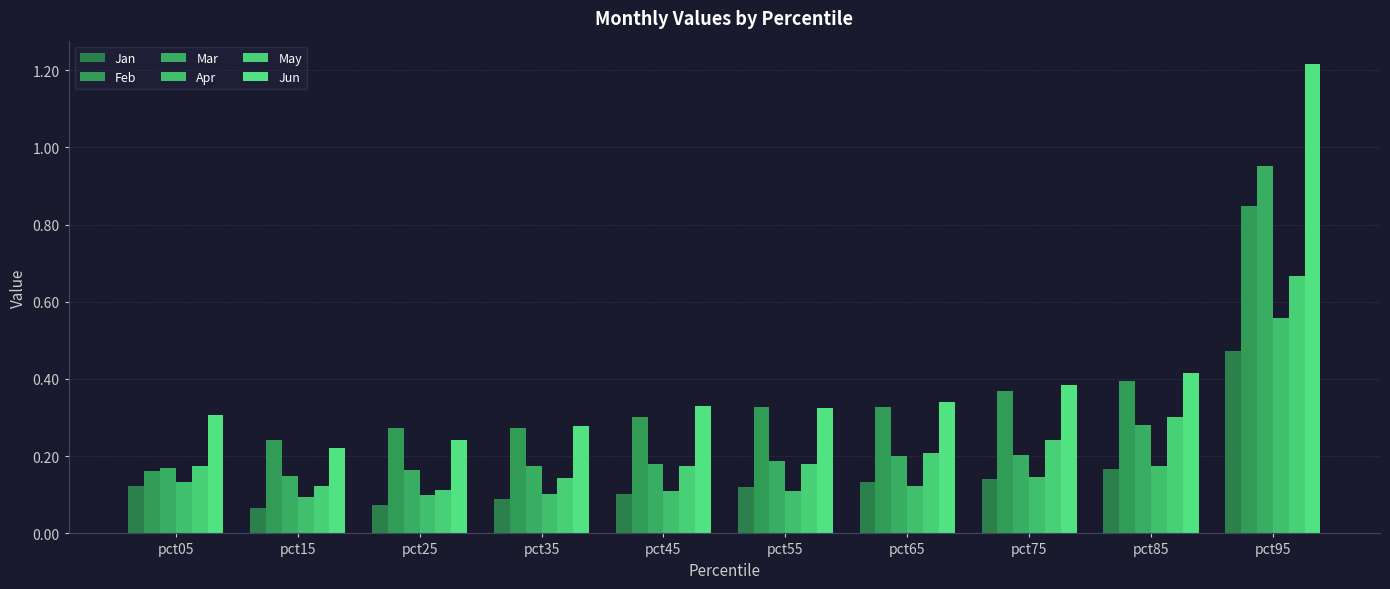

At which category is the sum across all series the highest?

pct95